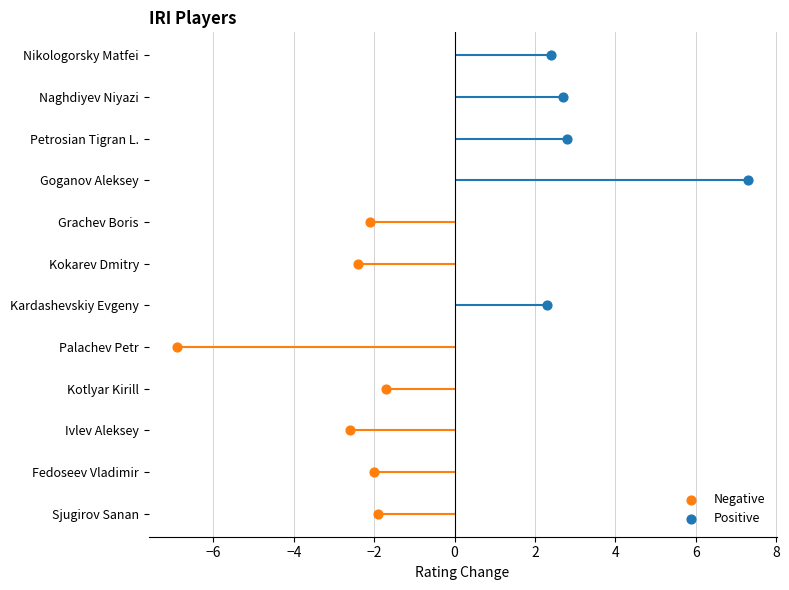

Which has a higher value, Petrosian Tigran L. or Grachev Boris?

Petrosian Tigran L.